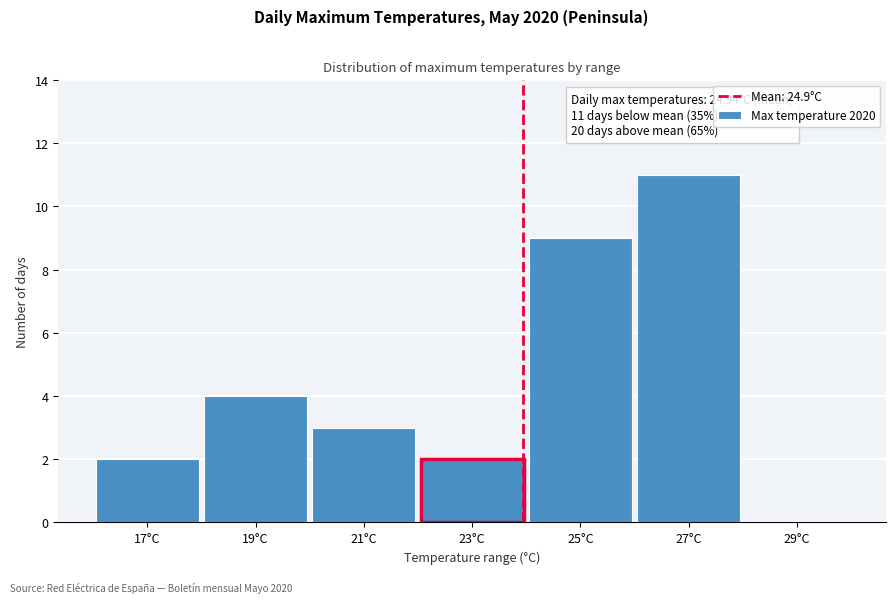

Reading right to left, list all the values displayed in this chart.

29°C=0	27°C=11	25°C=9	23°C=2	21°C=3	19°C=4	17°C=2